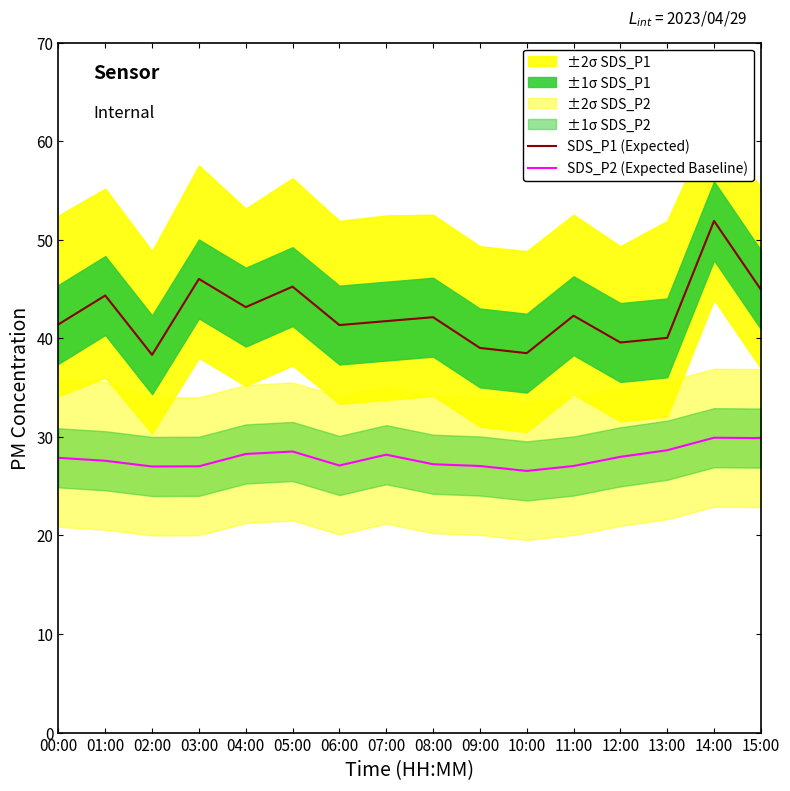

Reading right to left, what are all the values shown in this chart?

SDS_P1 (Expected): 45.0	51.9	40.0	39.6	42.3	38.5	39.0	42.1	41.8	41.4	45.2	43.2	46.0	38.3	44.4	41.4
SDS_P2 (Expected Baseline): 29.9	29.9	28.6	28.0	27.1	26.6	27.1	27.2	28.2	27.1	28.5	28.3	27.0	27.0	27.6	27.9